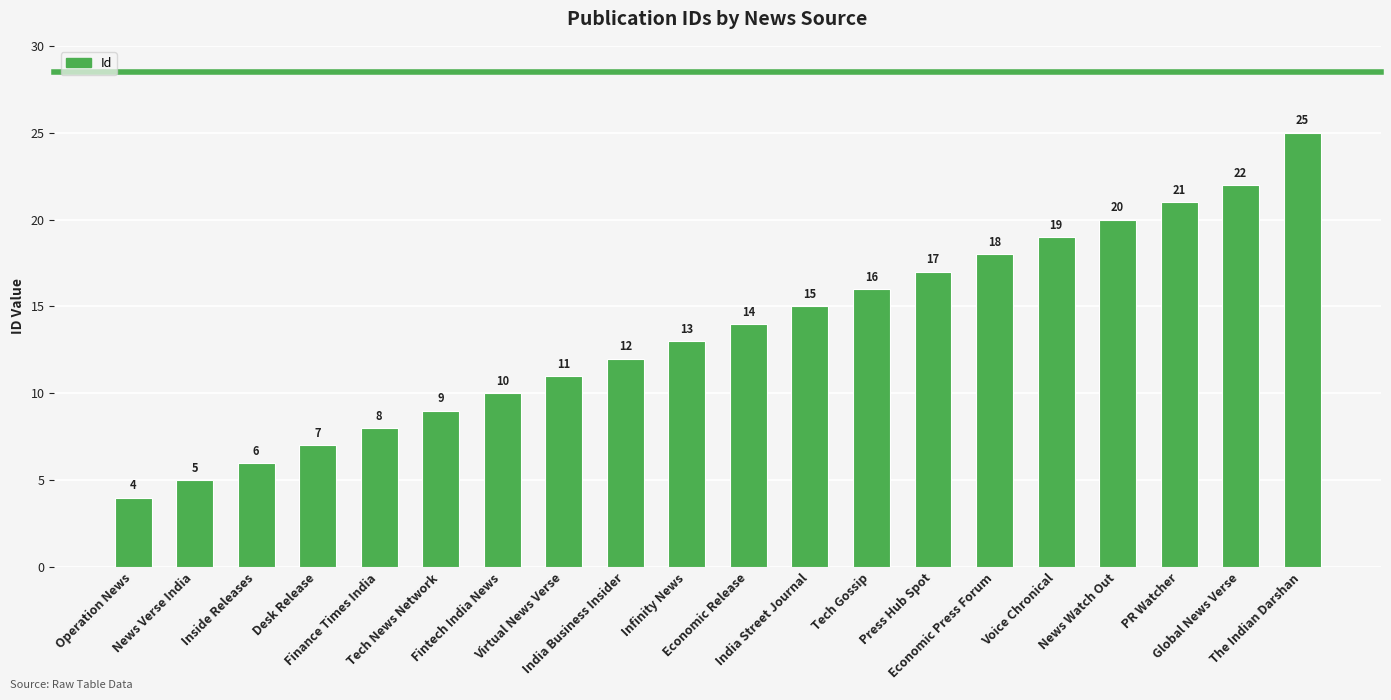

What value does the data have at Fintech India News?

10